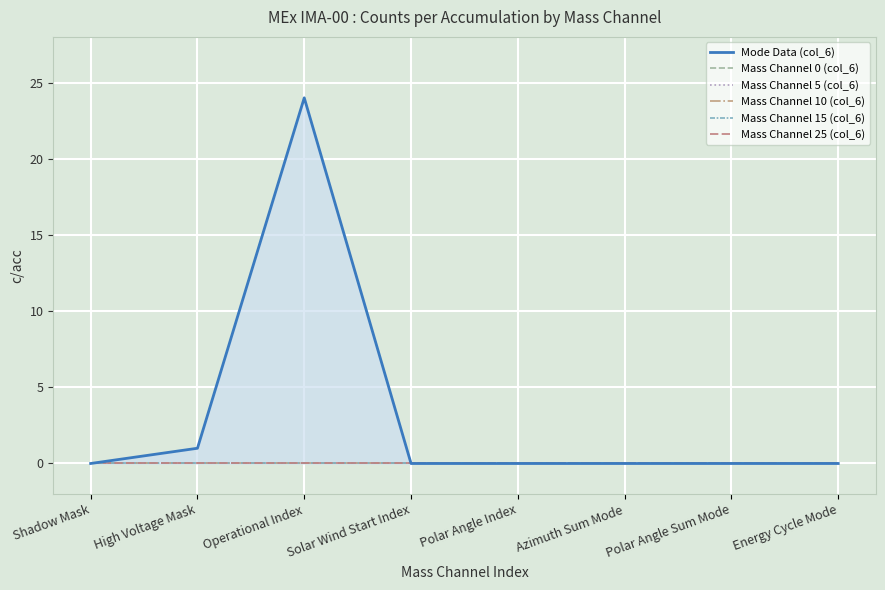

Which series changed the most between Polar Angle Index and Energy Cycle Mode?

Mode Data (col_6)